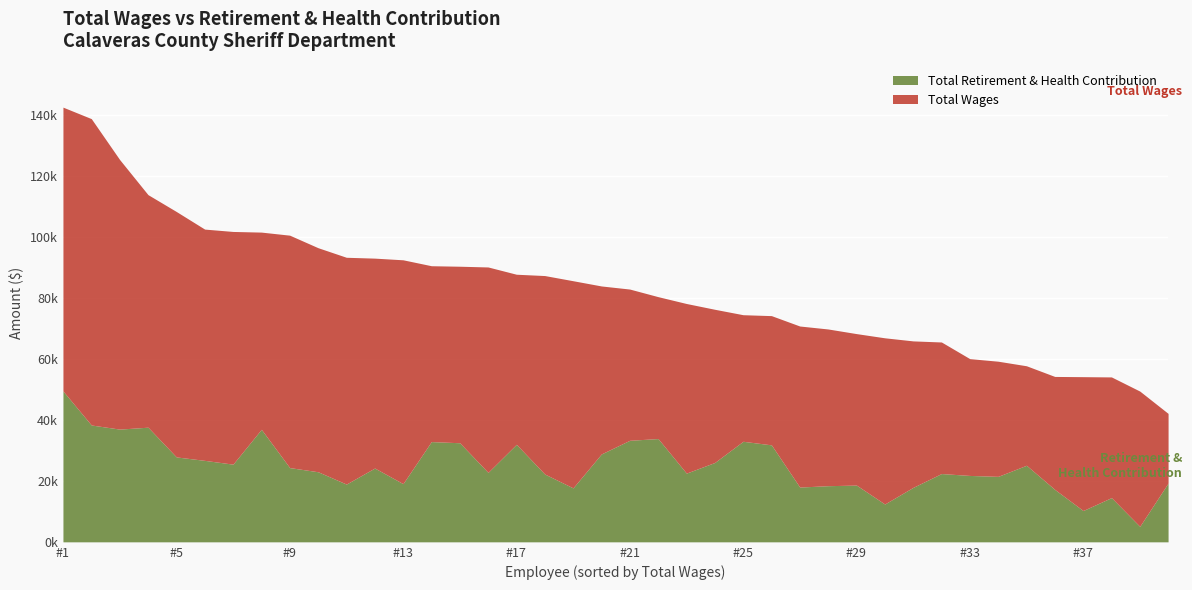

How many lines are shown in the chart?

2